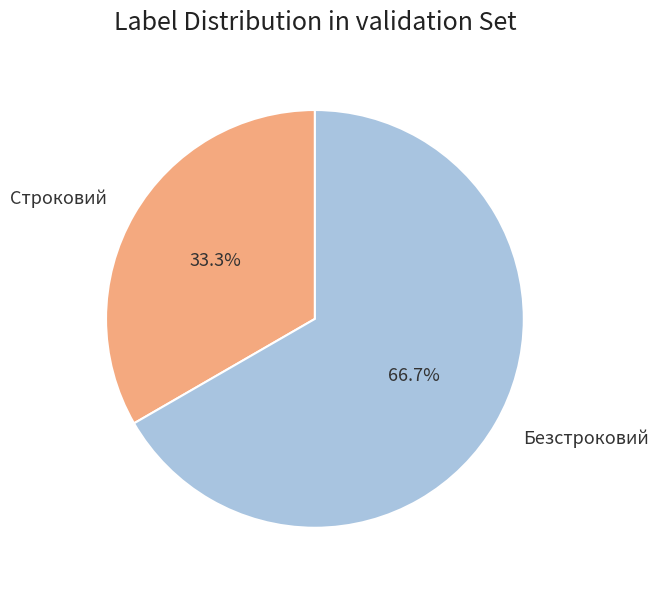

Which category has the biggest portion of the pie?

Безстроковий